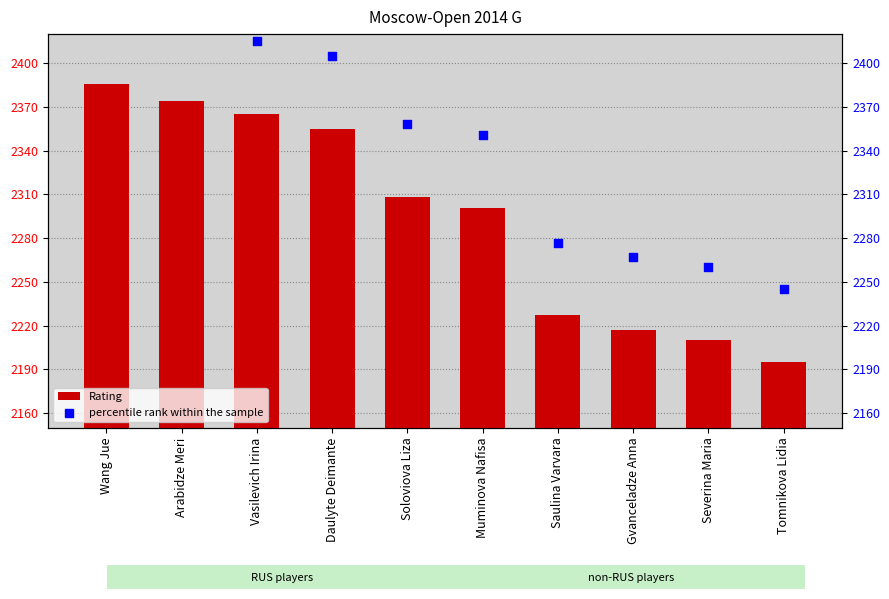

Which series contains the lowest Y value?

Rating